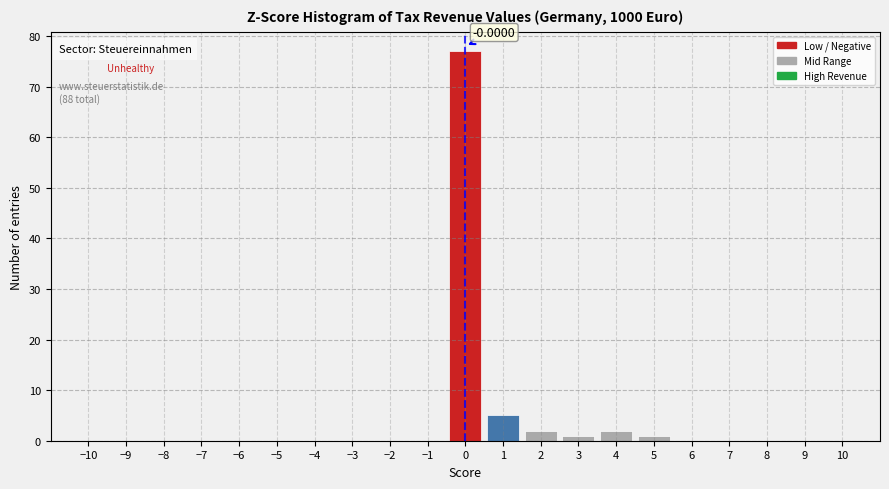

Which range on the x-axis has the tallest bar?

-0.5 to 0.5